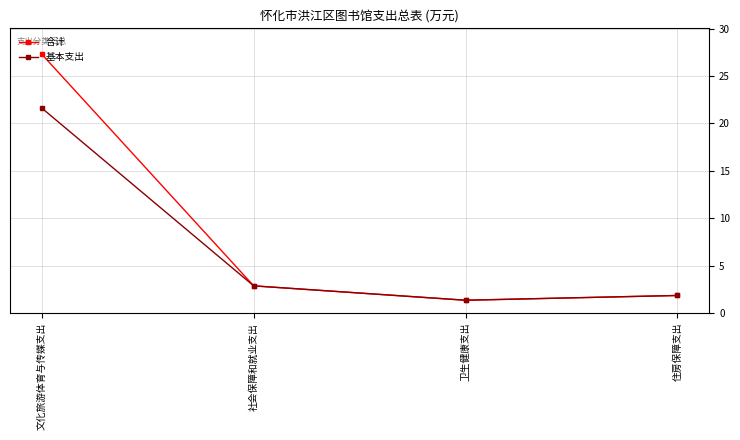

Reading left to right, extract all data points from this chart.

合计: 27.3	2.9	1.3	1.9
基本支出: 21.6	2.9	1.3	1.9